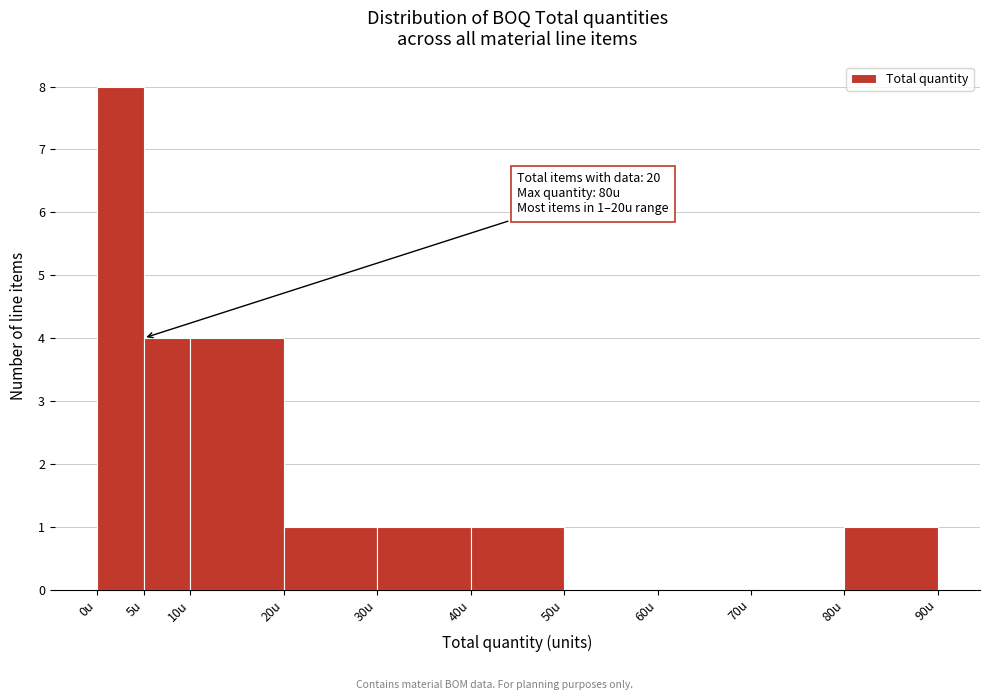

Which range on the x-axis has the tallest bar?

0 to 5